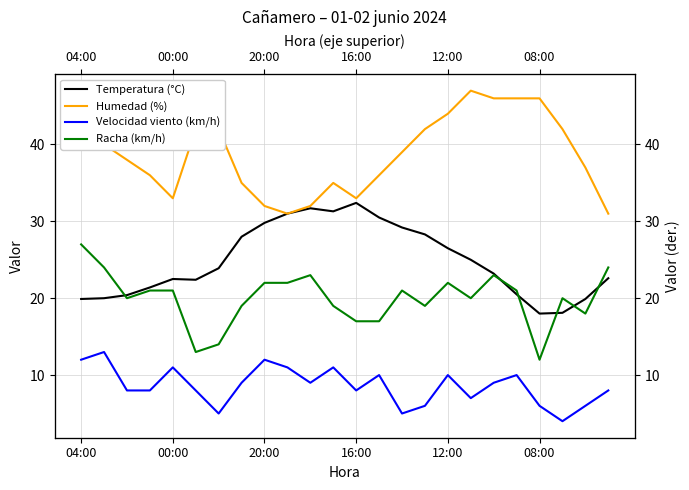

How many distinct data groups are displayed?

4